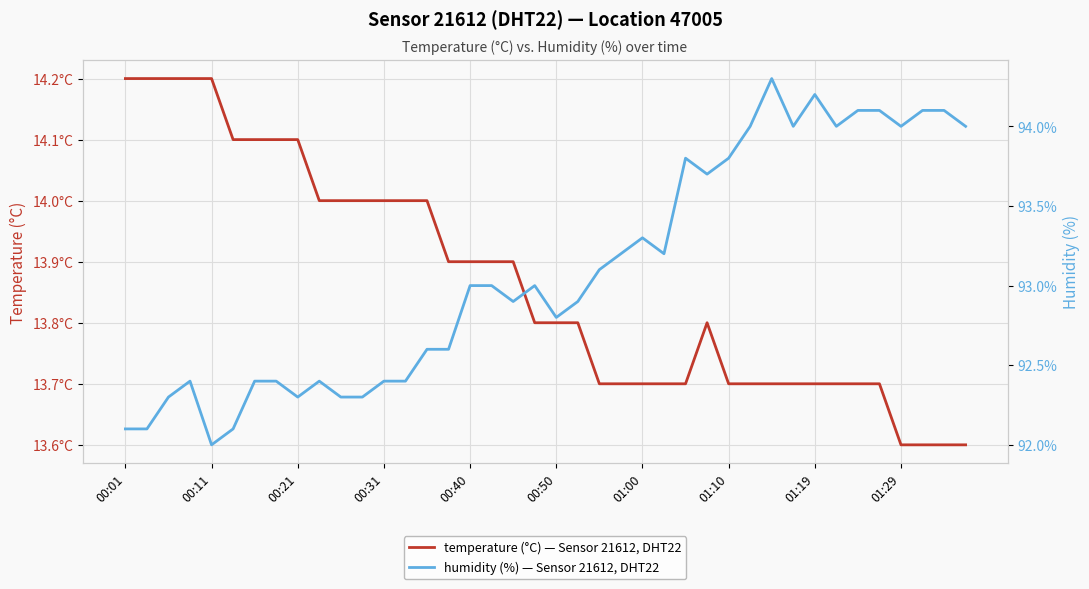

At which label does temperature (°C) — Sensor 21612, DHT22 reach its peak?

00:01